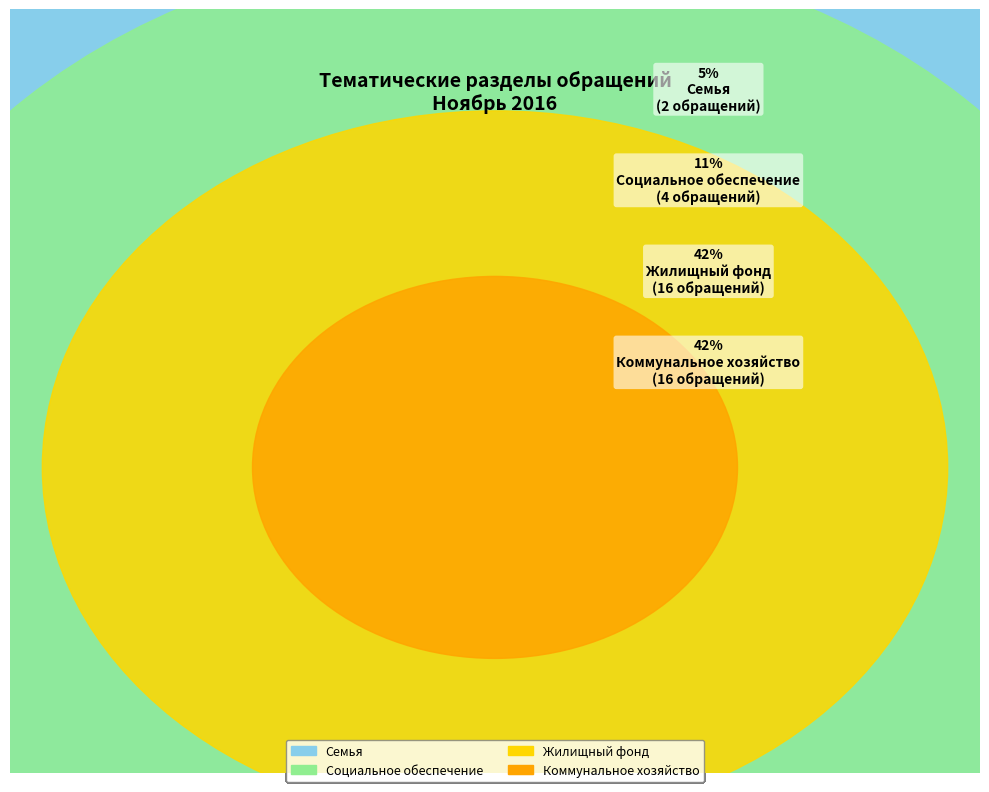

Does Семья represent more than half of the total?

No